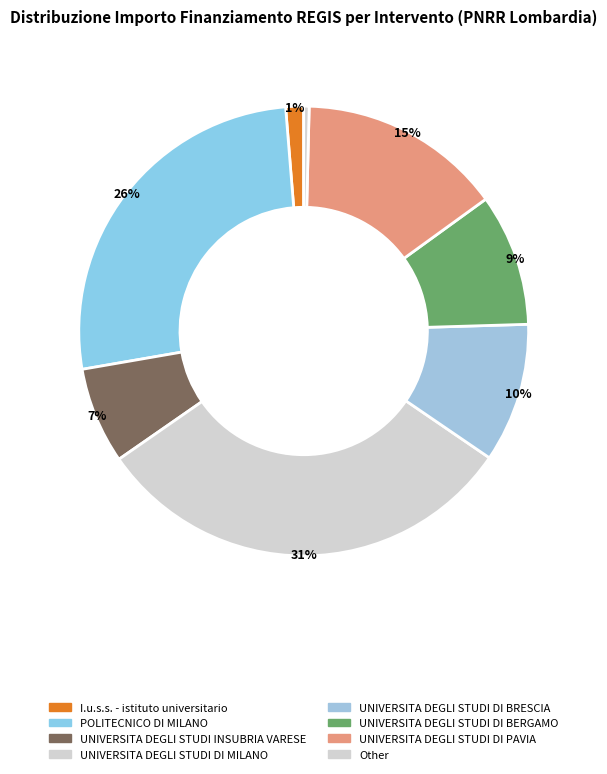

Is there any slice that represents more than half of the pie?

No